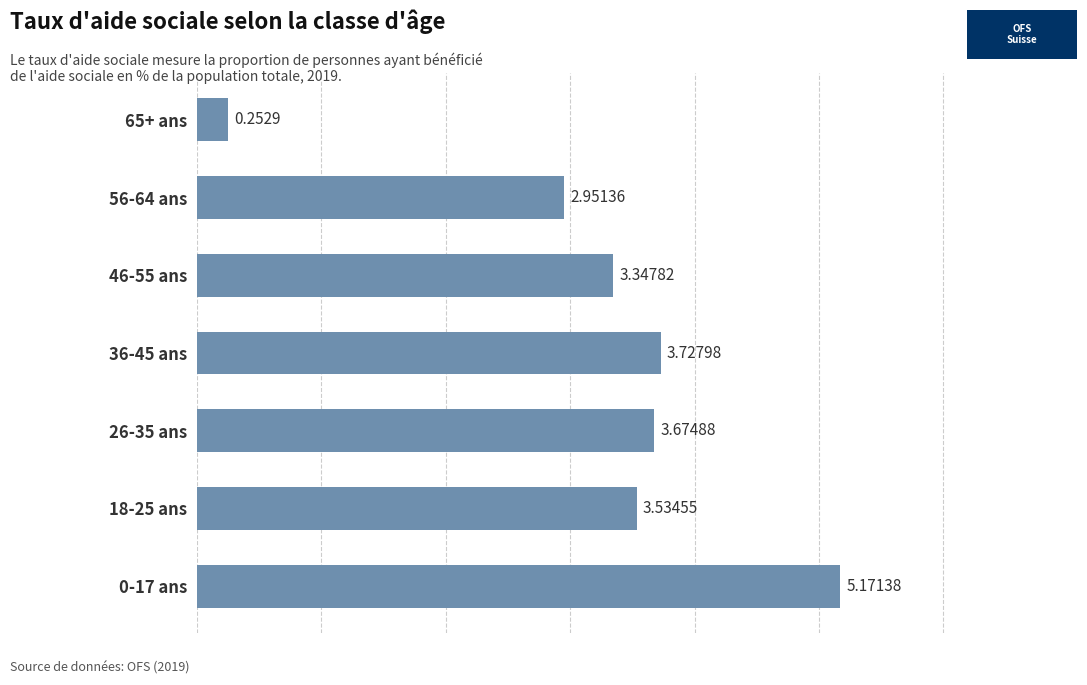

What is the average value?

3.2